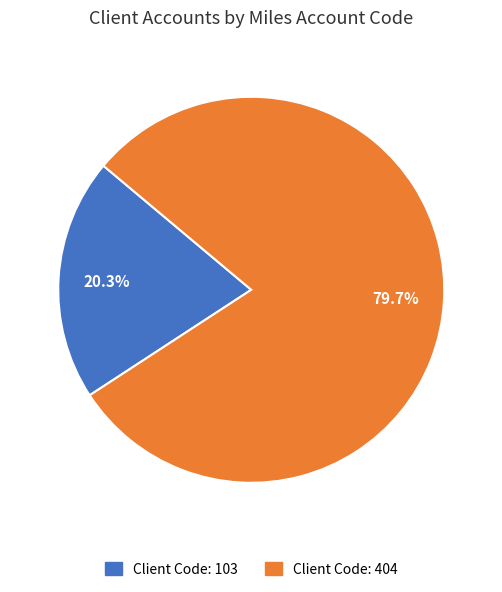

Is there a majority slice in this chart?

Yes